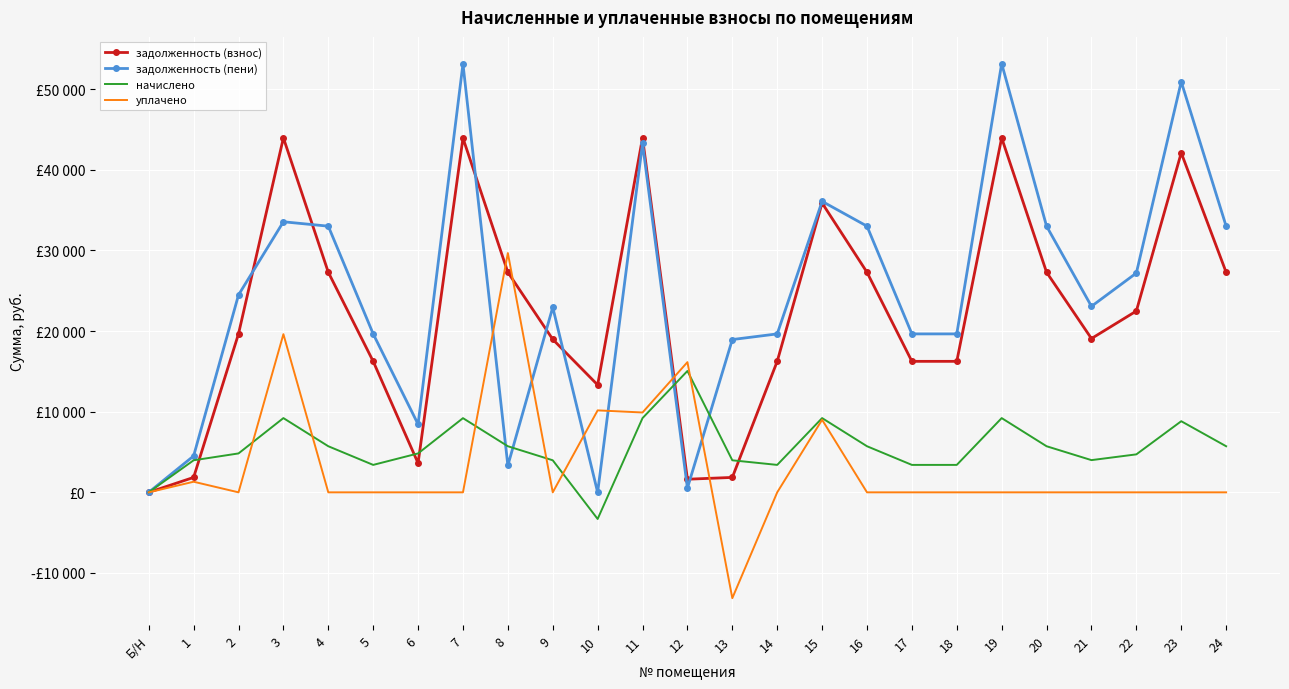

What are all the series names shown in the legend?

задолженность (взнос), задолженность (пени), начислено, уплачено